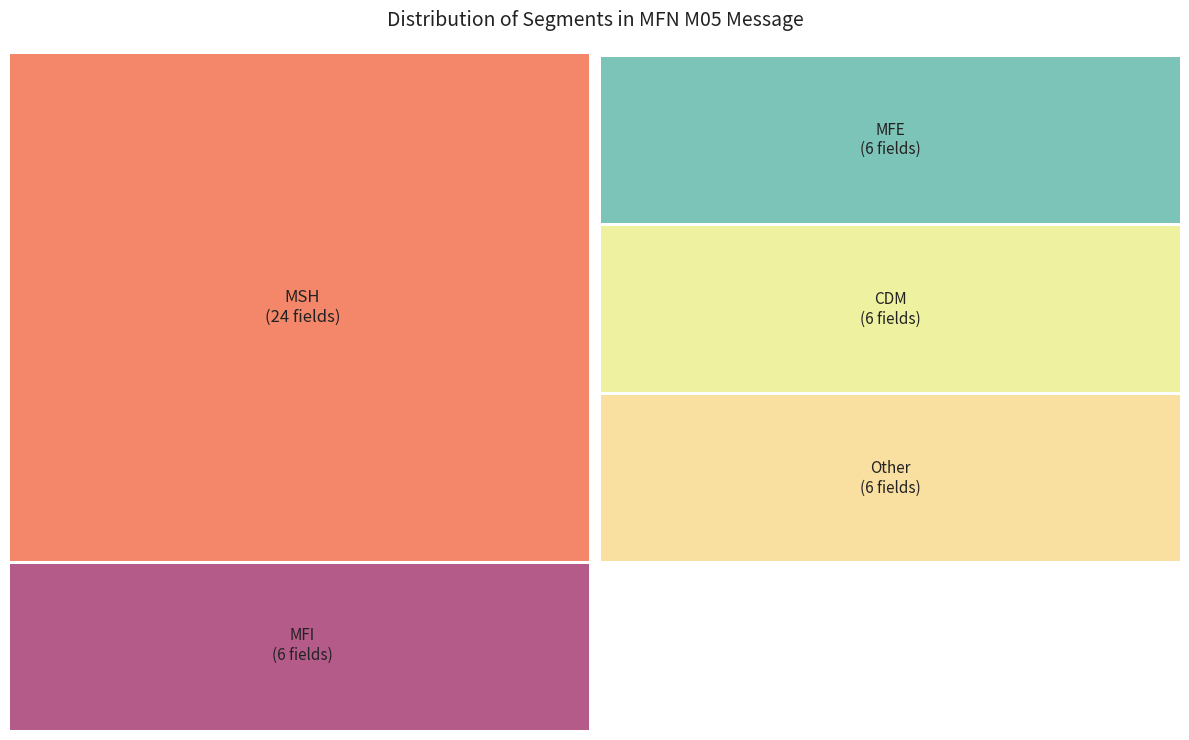

Which slice is the largest?

MSH